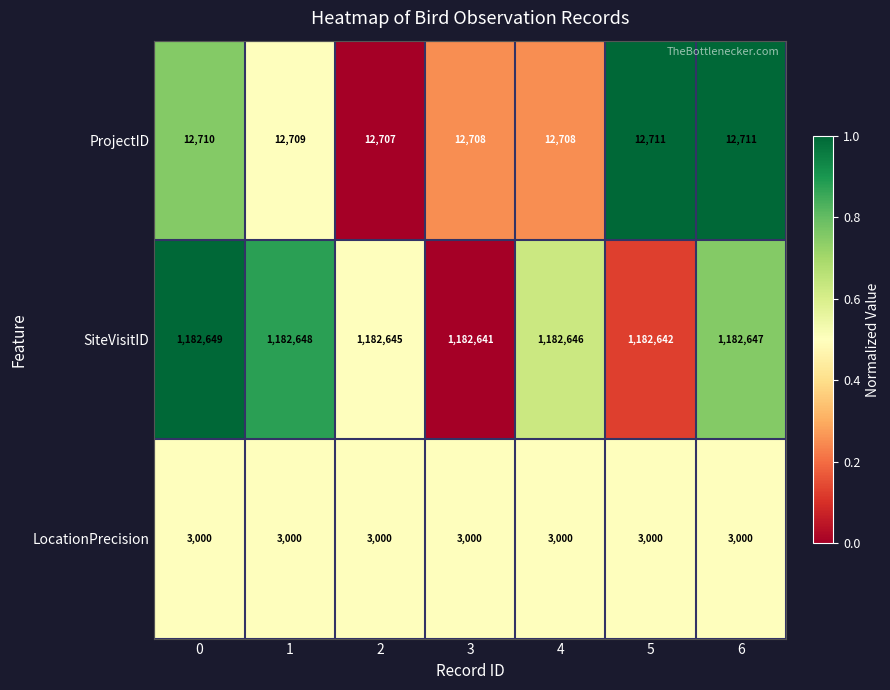

Which series changed the most between 3 and 5?

ProjectID